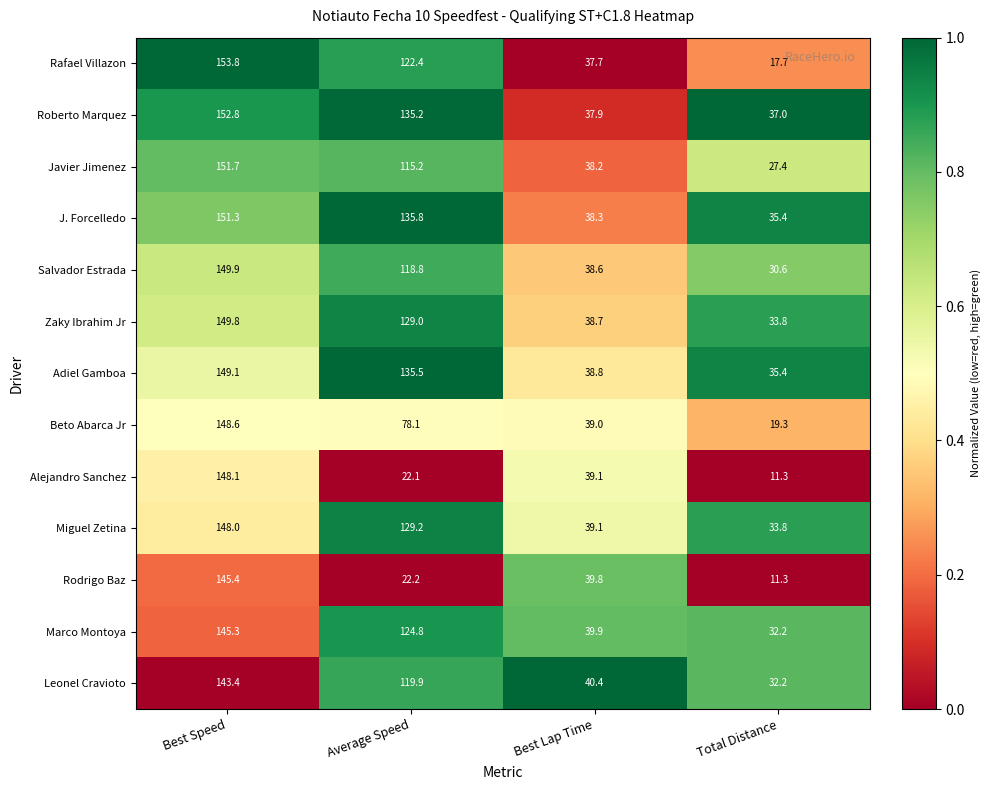

Rank the series at Best Speed from lowest to highest value.

Leonel Cravioto, Marco Montoya, Rodrigo Baz, Miguel Zetina, Alejandro Sanchez, Beto Abarca Jr, Adiel Gamboa, Zaky Ibrahim Jr, Salvador Estrada, J. Forcelledo, Javier Jimenez, Roberto Marquez, Rafael Villazon